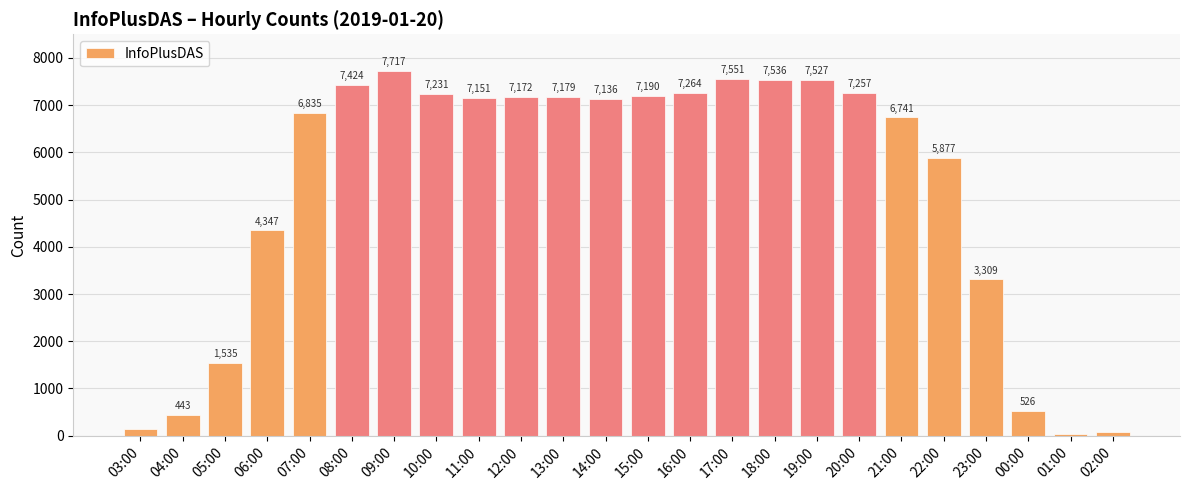

Rank the categories by value from lowest to highest.

01:00, 02:00, 03:00, 04:00, 00:00, 05:00, 23:00, 06:00, 22:00, 21:00, 07:00, 14:00, 11:00, 12:00, 13:00, 15:00, 10:00, 20:00, 16:00, 08:00, 19:00, 18:00, 17:00, 09:00